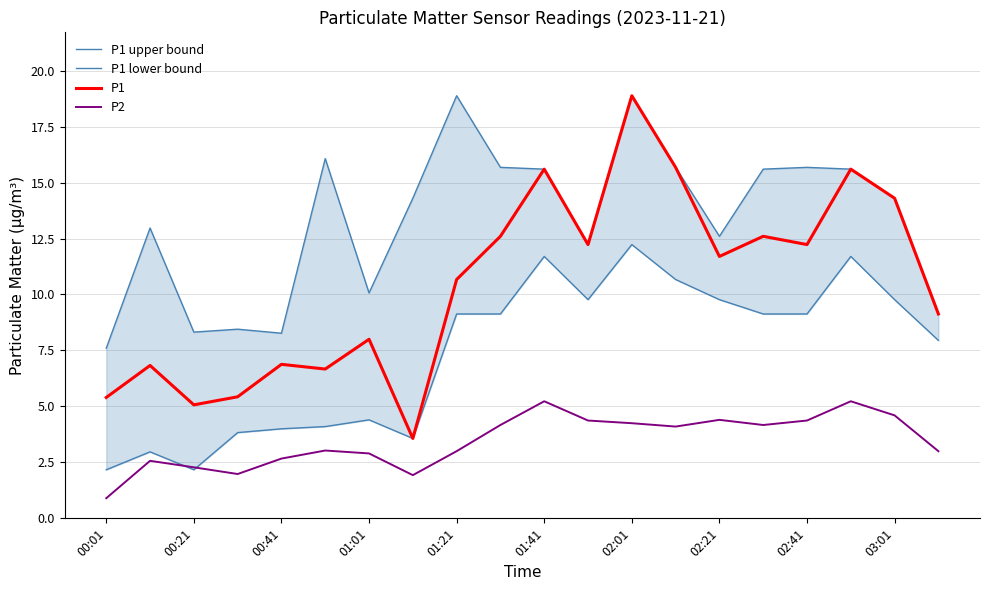

How many data points does each series have?

20